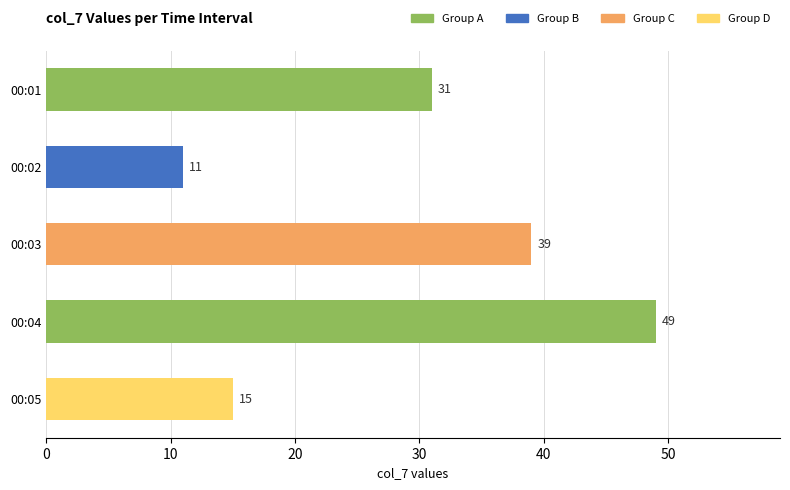

Count the number of data series in this chart.

1